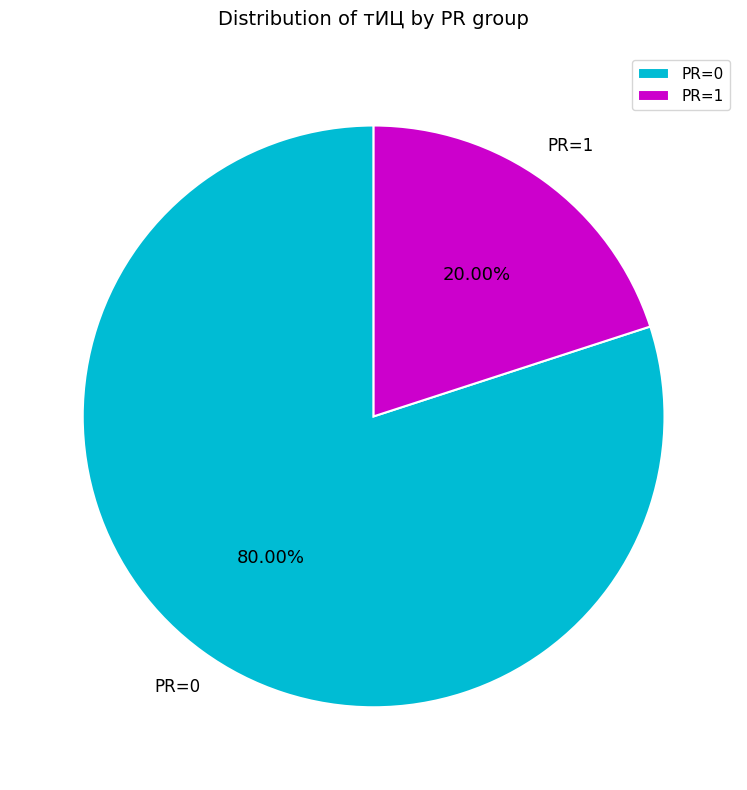

How many segments does this pie chart have?

2